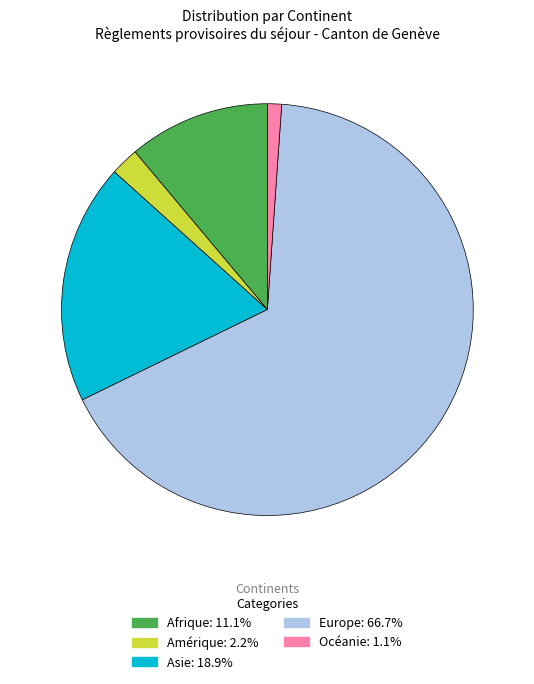

Is there a majority slice in this chart?

Yes